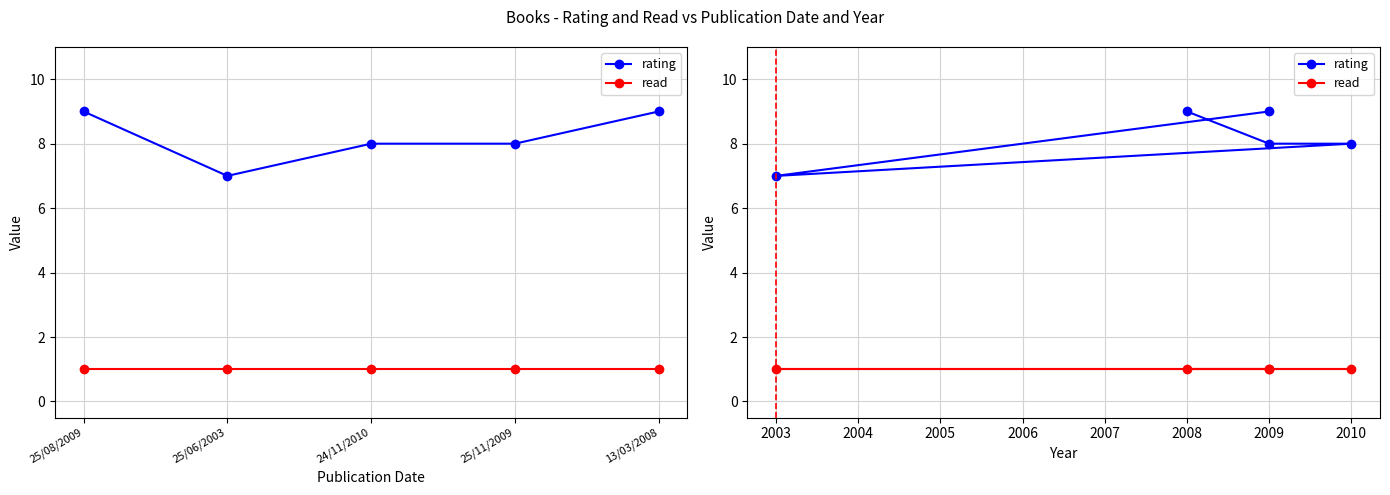

Rank the series by their maximum value, from lowest to highest.

read, rating